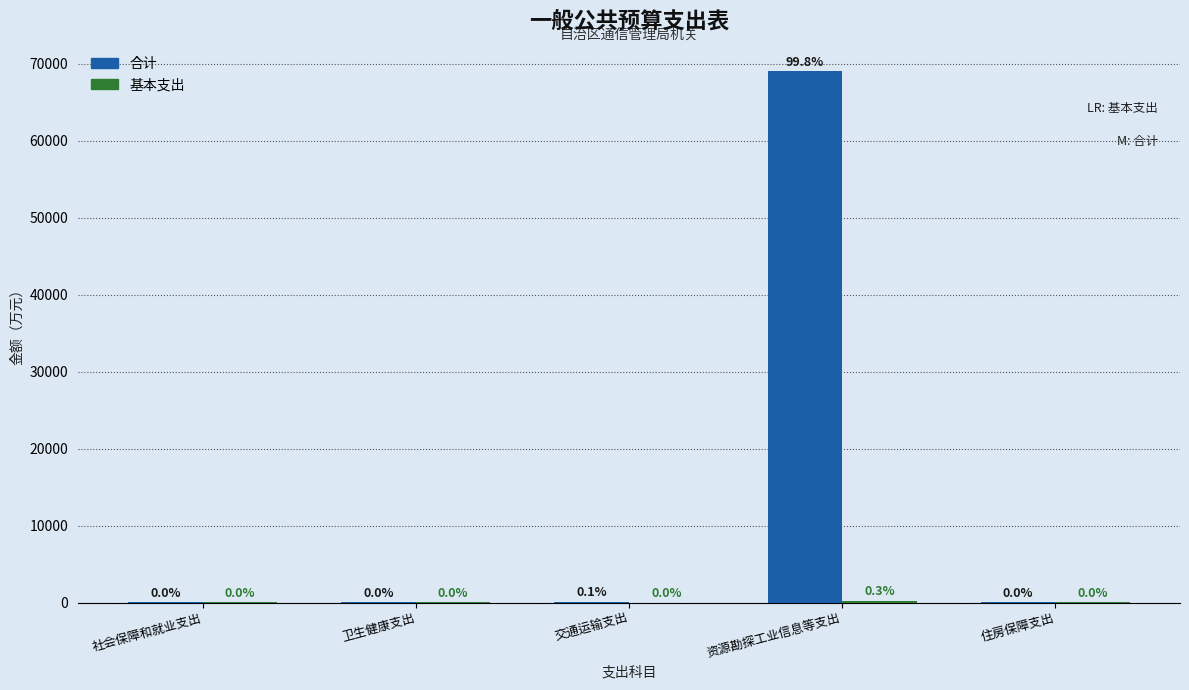

Which series has the largest total across all categories?

合计